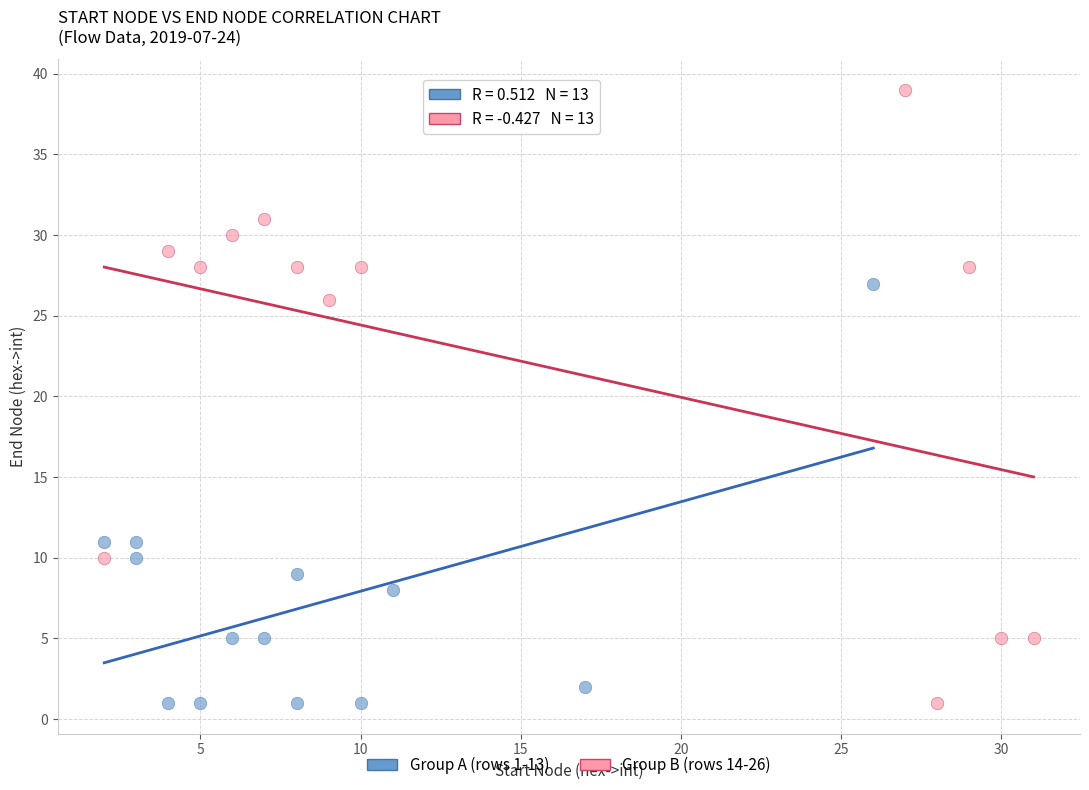

Which series reaches the maximum Y coordinate?

Group B (rows 14-26)